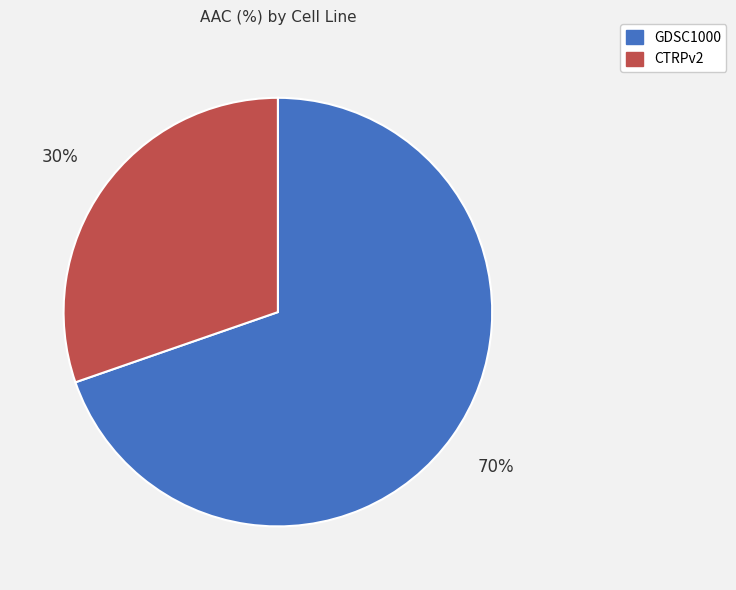

True or false: CTRPv2 accounts for 40% of the total.

False